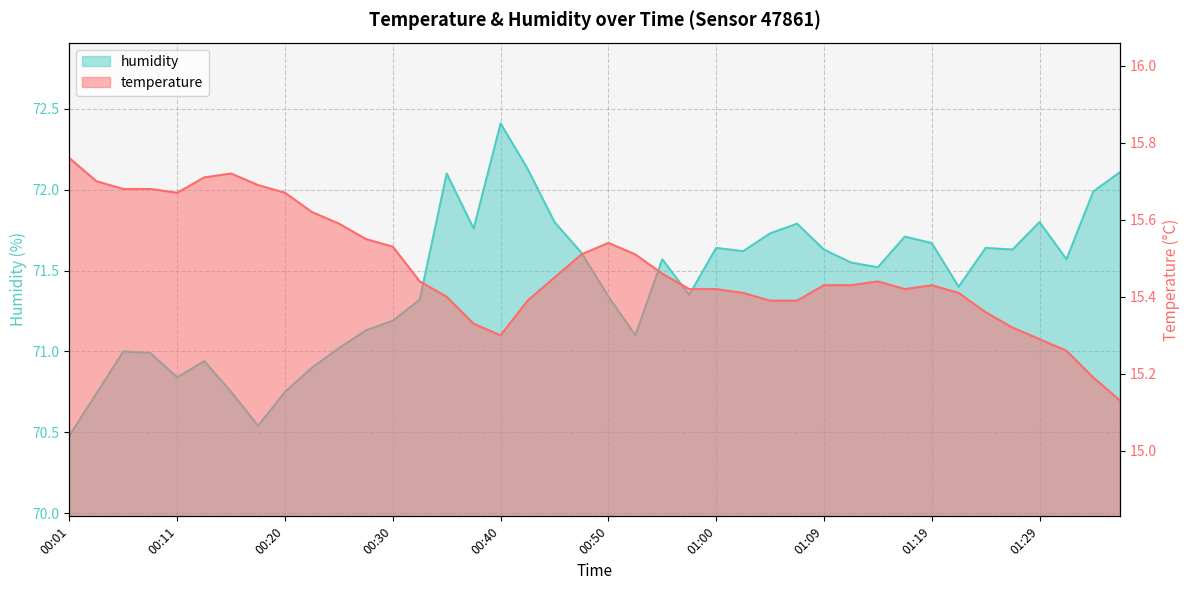

What is the label of the 21st point from the left?

00:50